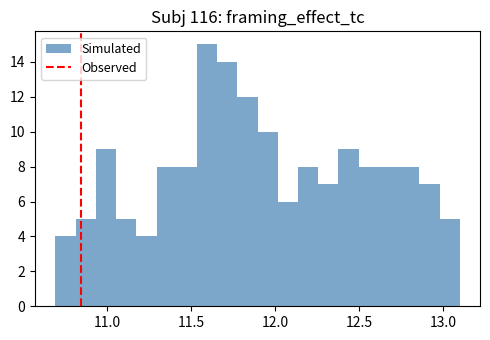

Read against the x-axis, roughly where is the centre of the tallest bar?

11.60